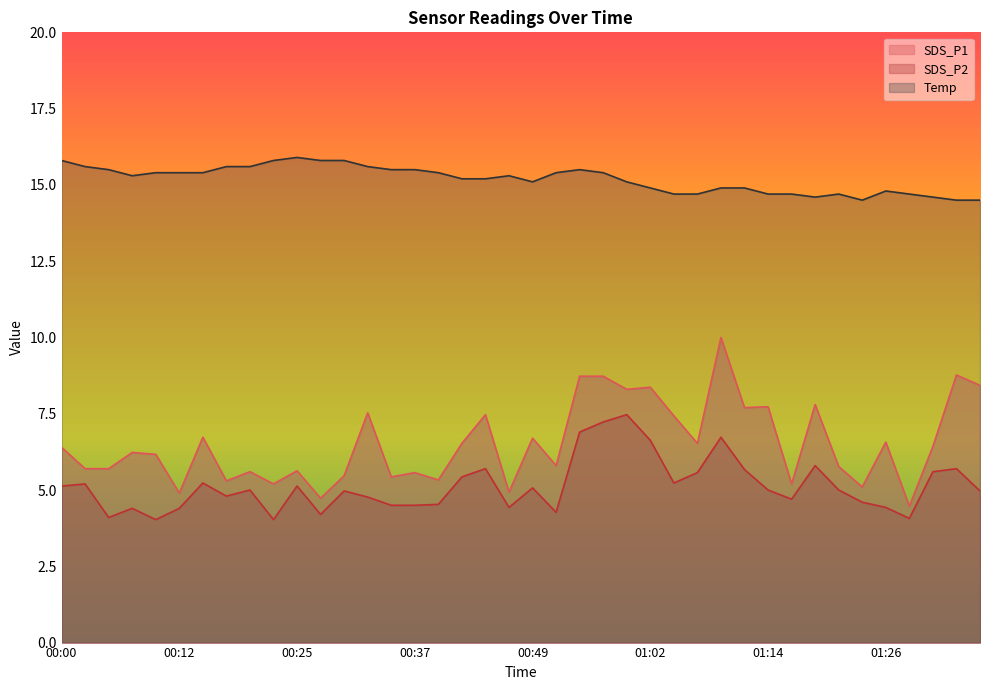

Which series has the largest range (max minus min)?

SDS_P1